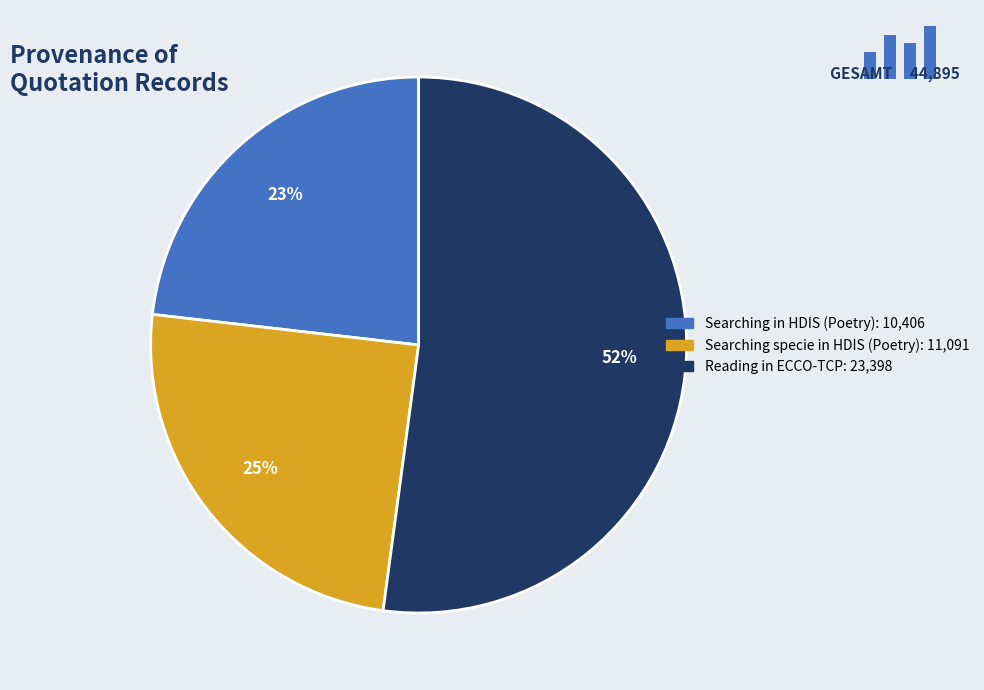

What is the smallest slice in the pie chart?

Searching in HDIS (Poetry)